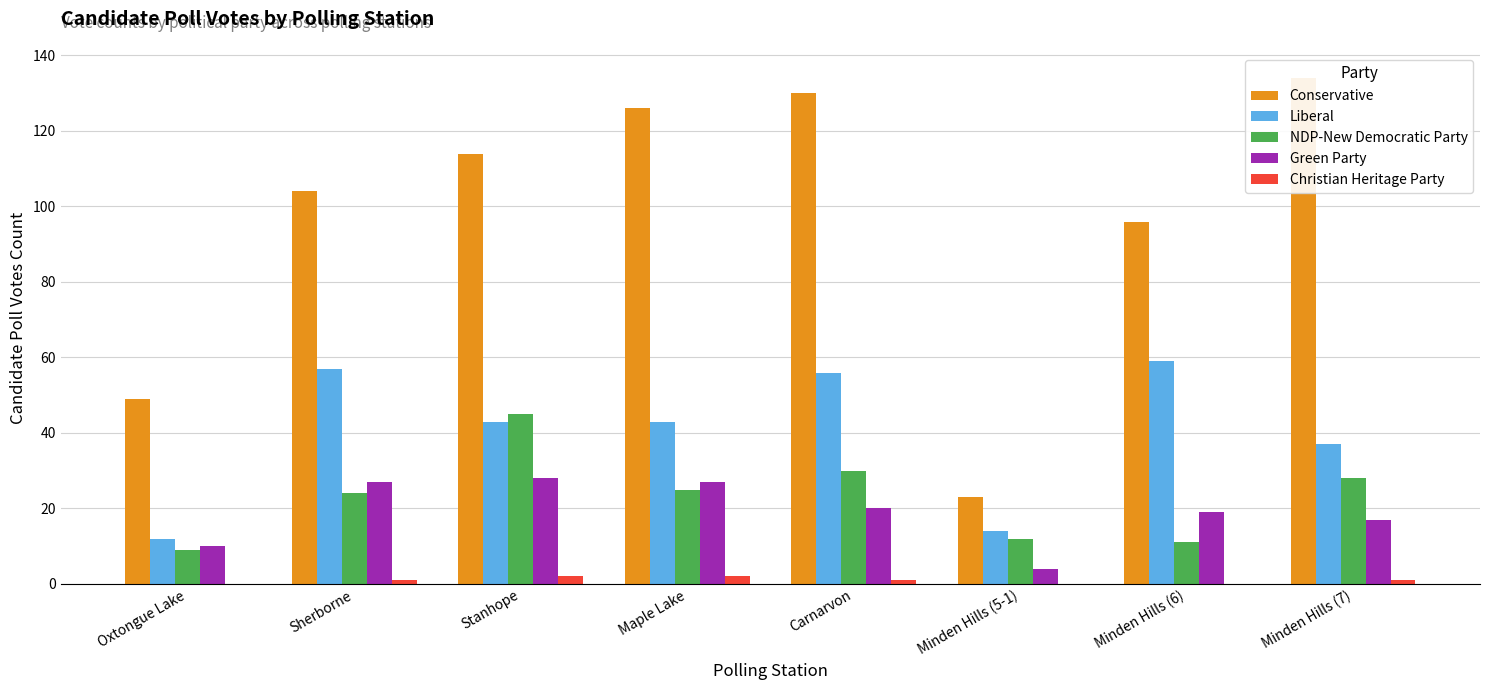

Which series has the widest spread of values?

Conservative